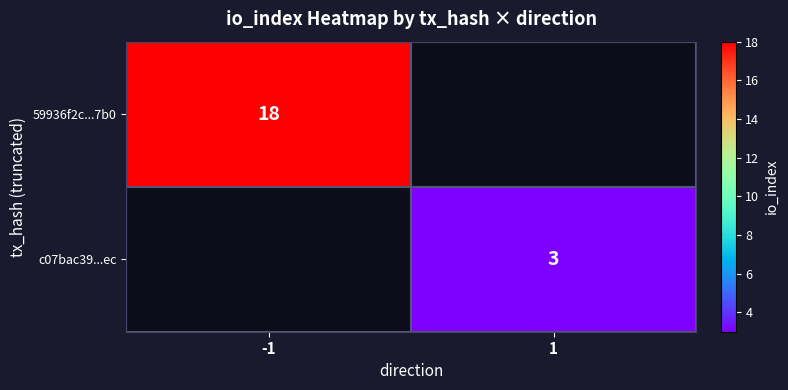

True or false: c07bac39...ec has a value of 1 at 1.

False